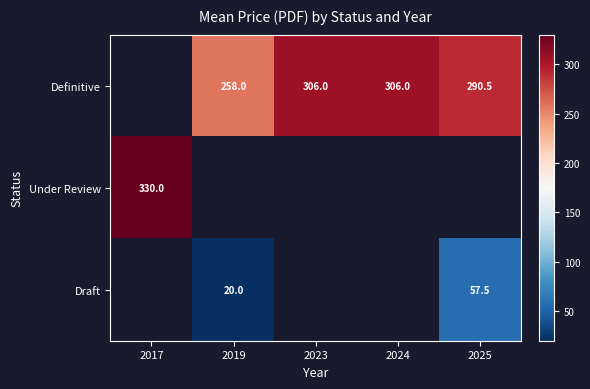

The Definitive series shows 290.5 at 2025. True or false?

True